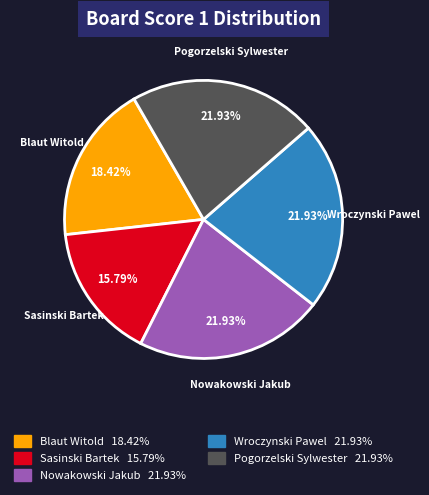

Count the number of slices in the pie.

5